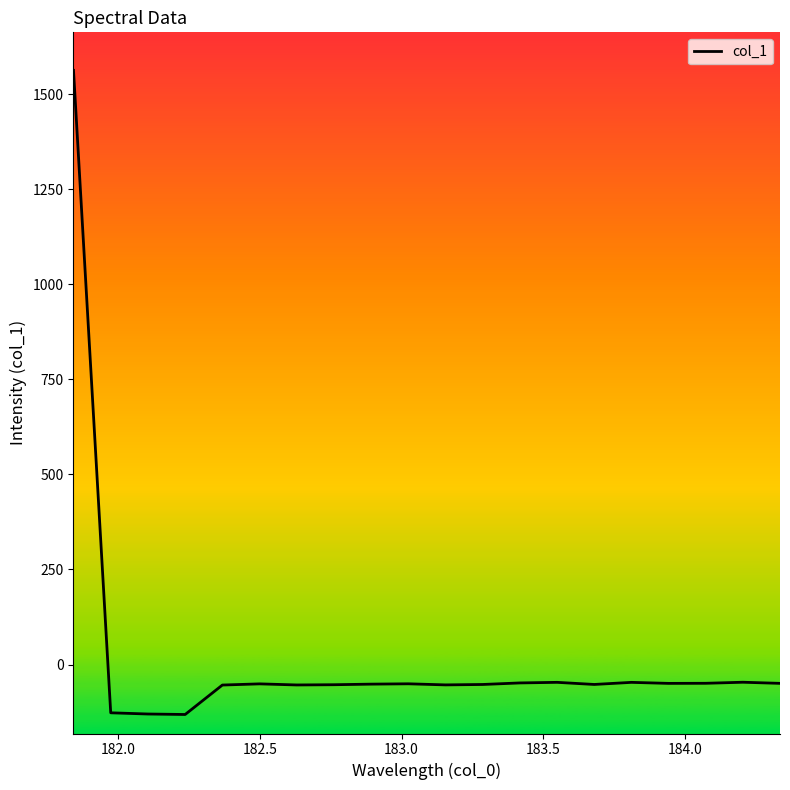

What is the difference between the maximum and minimum values?

1694.1